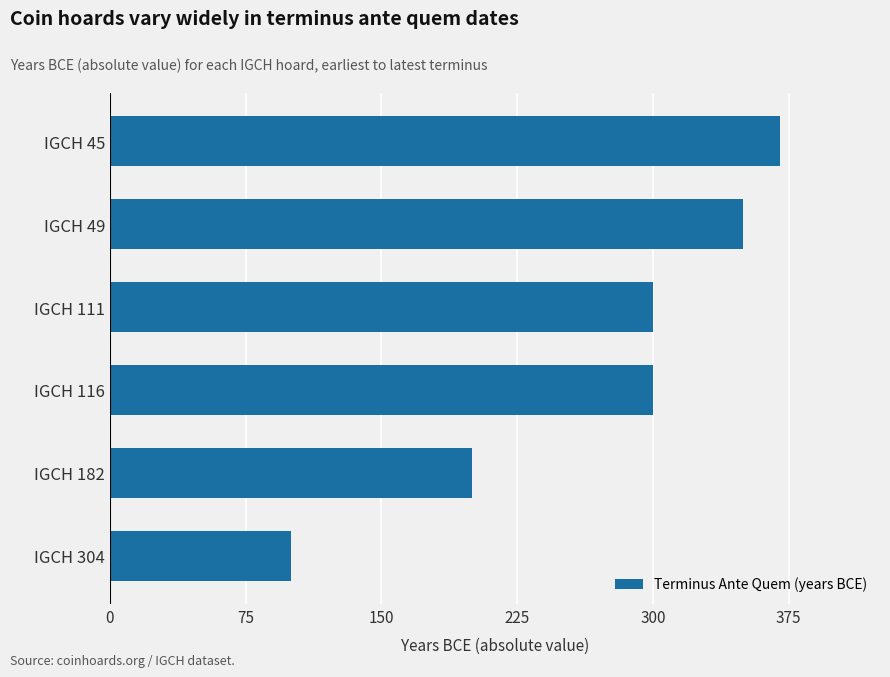

What is the change in value from IGCH 45 to IGCH 304?

-270